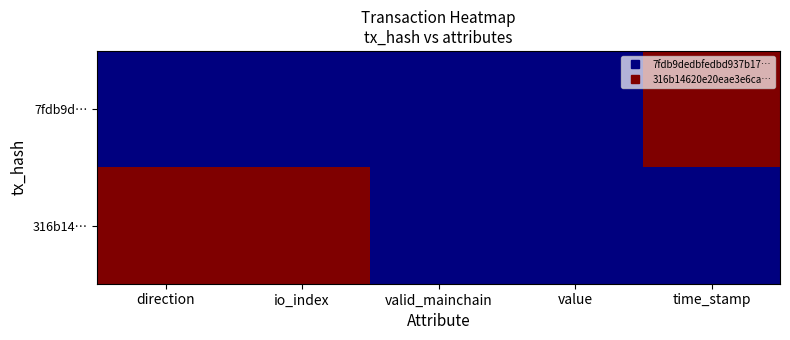

Reading left to right, extract all data points from this chart.

7fdb9d…: direction=0	io_index=0	valid_mainchain=0	value=0	time_stamp=1
316b14…: direction=1	io_index=1	valid_mainchain=0	value=0	time_stamp=0